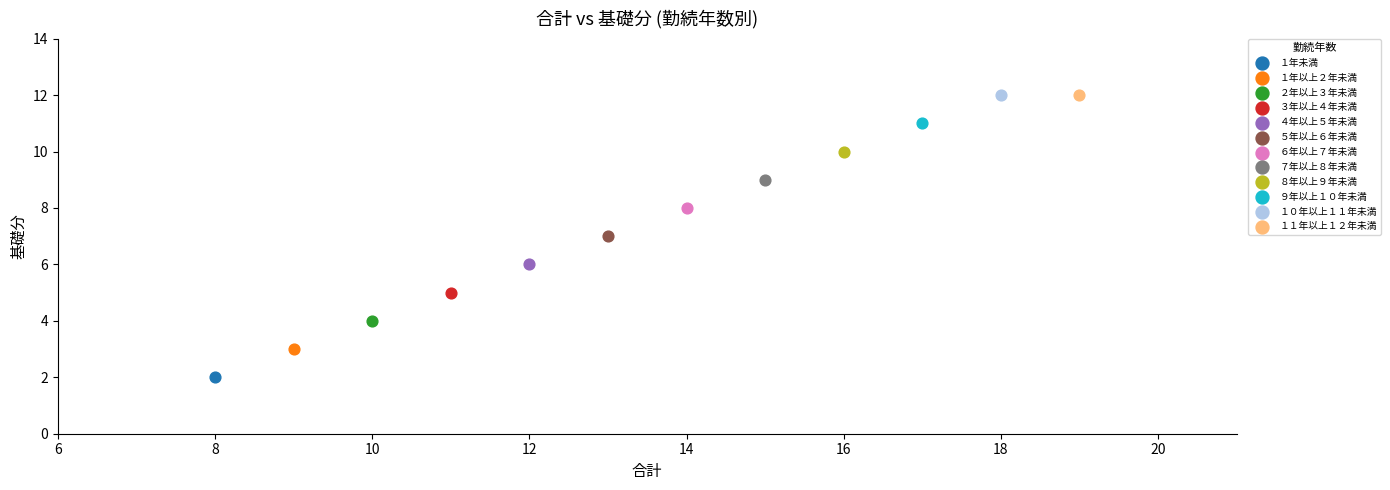

Which series reaches the minimum Y coordinate?

１年未満